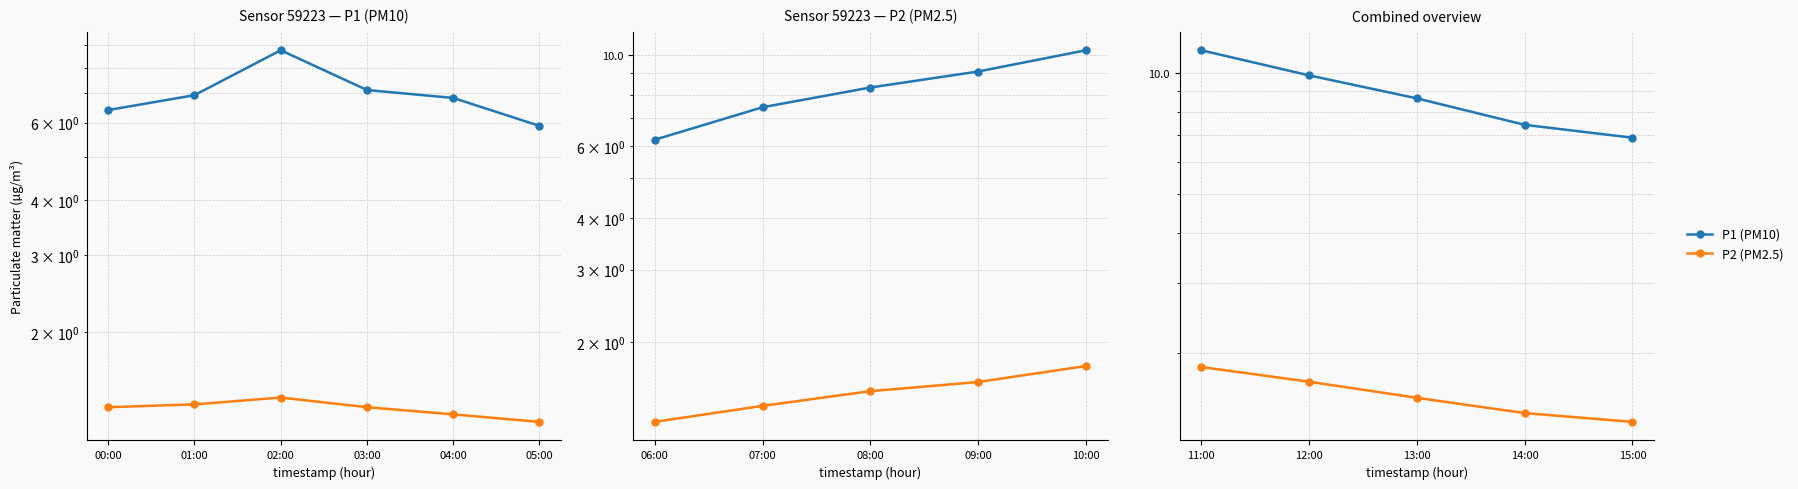

True or false: P2 (PM2.5) and P1 (PM10) cross at least once.

False